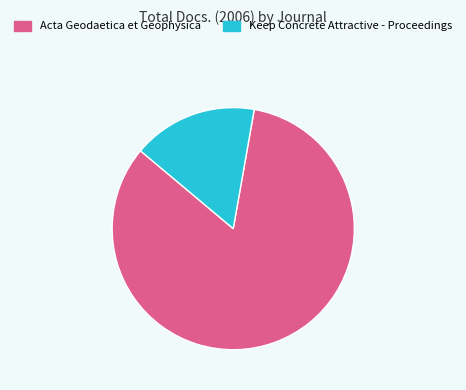

How many slices are in this pie chart?

2